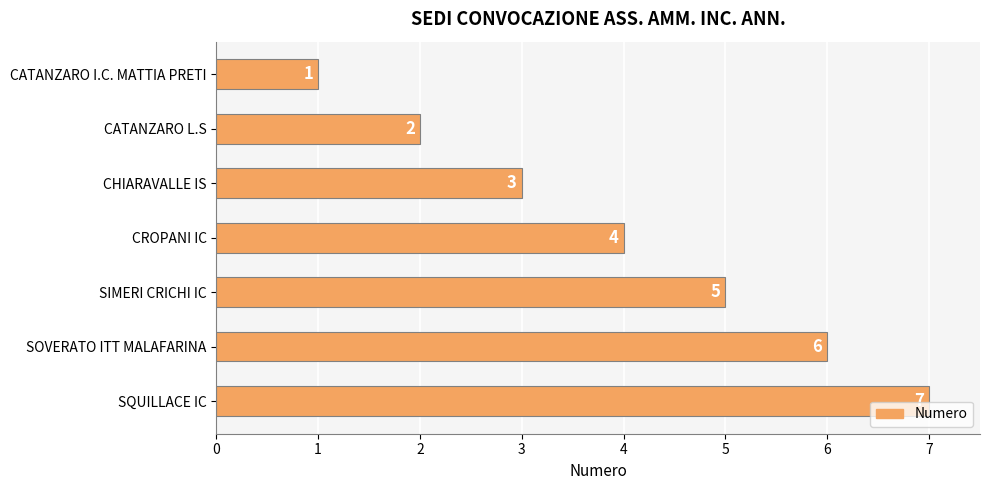

List the labels in order of value, smallest first.

CATANZARO I.C. MATTIA PRETI, CATANZARO L.S, CHIARAVALLE IS, CROPANI IC, SIMERI CRICHI IC, SOVERATO ITT MALAFARINA, SQUILLACE IC